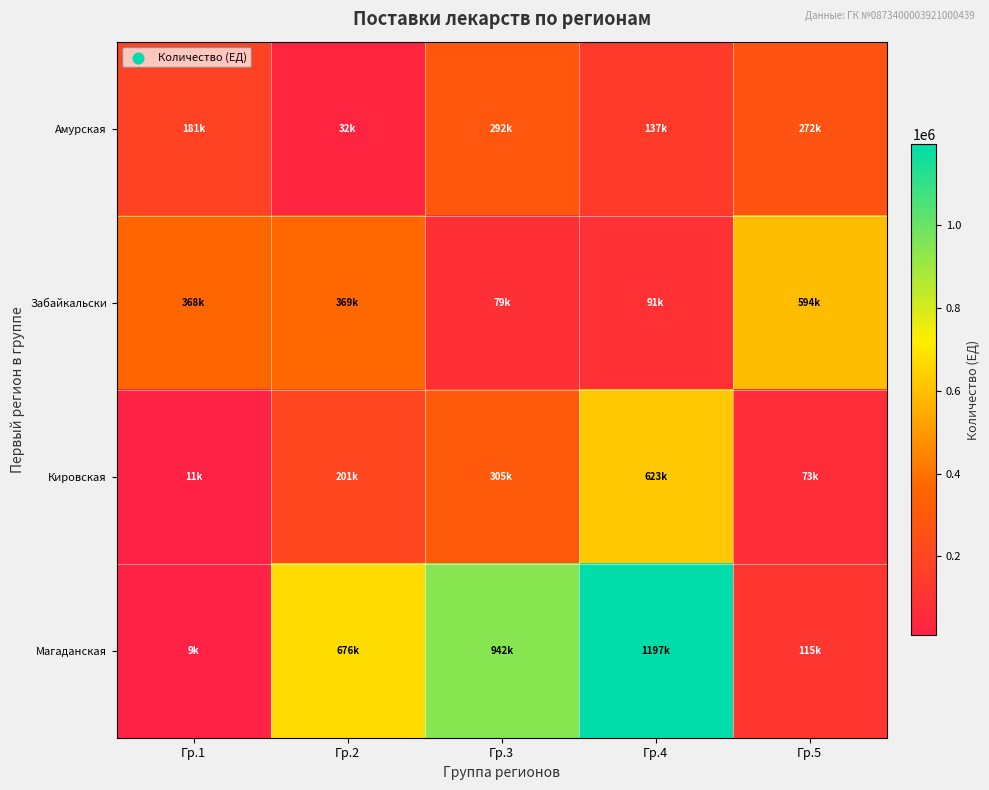

What is the total value across all series at Гр.2?

1278000